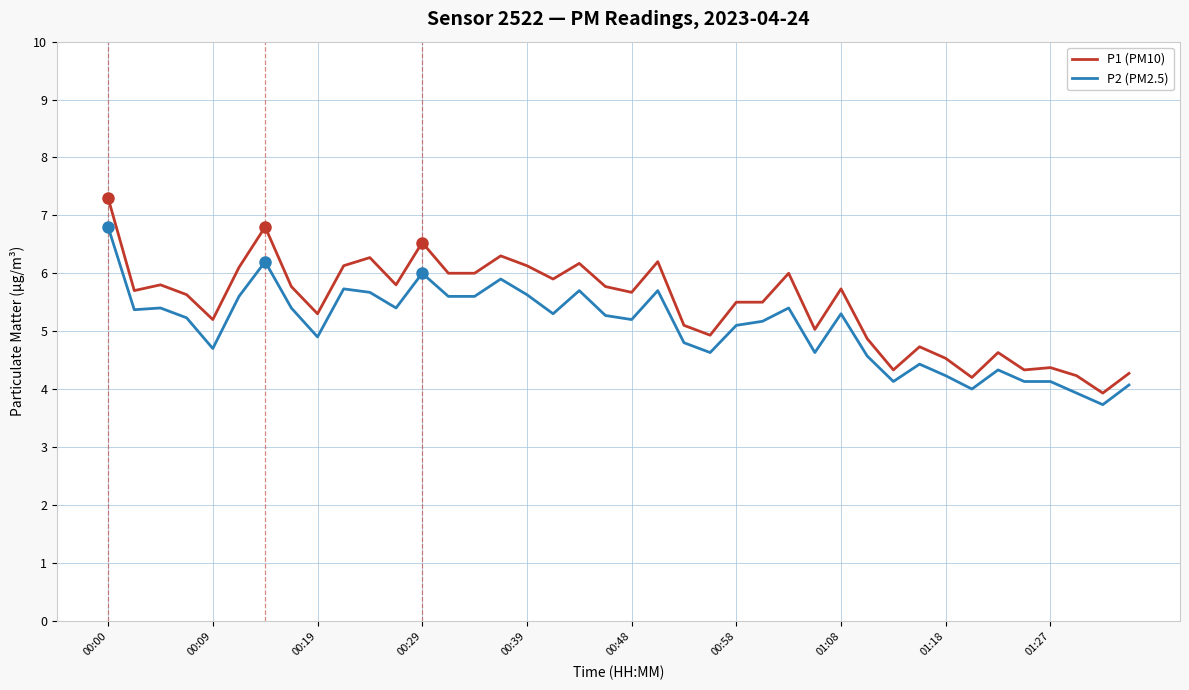

What is the smallest value displayed?

3.7